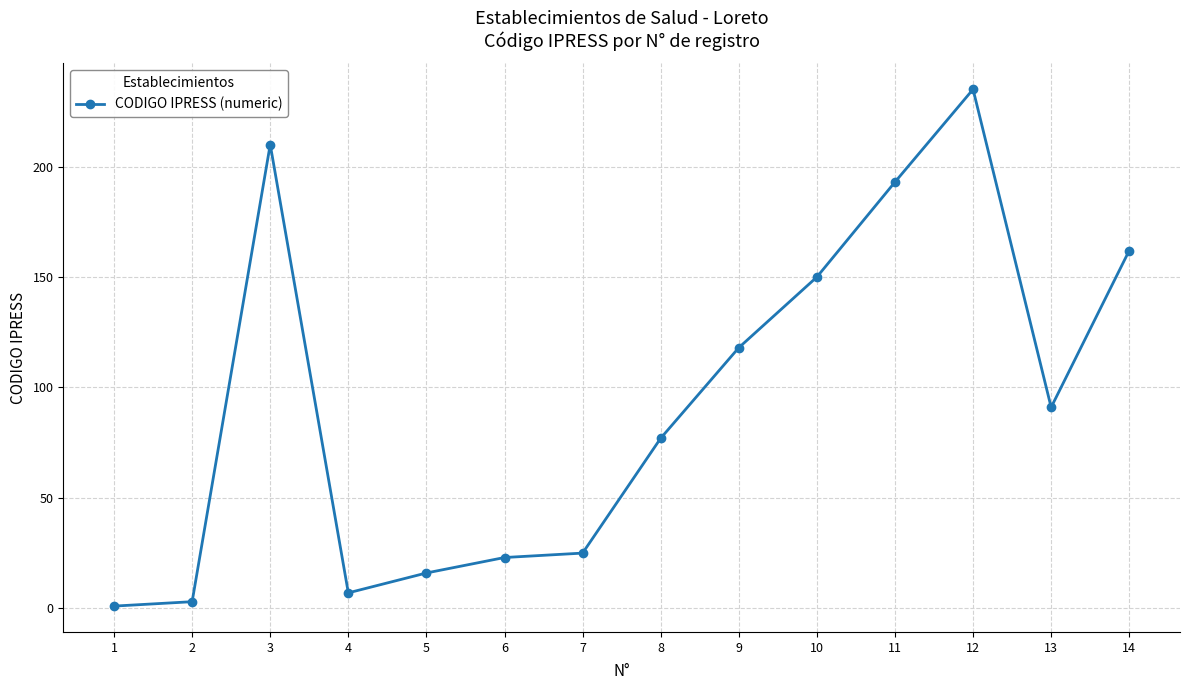

What is the difference between the second highest and second lowest values?

207